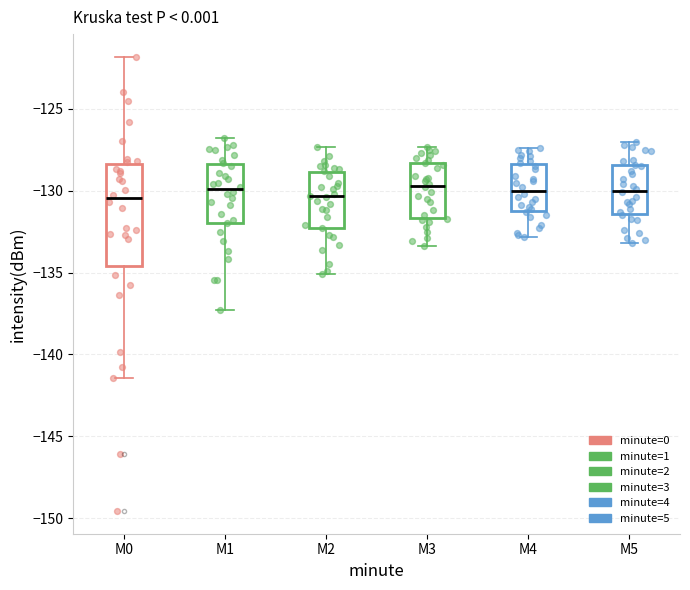

Reading left to right, read every box against the y-axis: the position of its median line, the range the box covers, and the ends of its whiskers. The values are not printed on the chart, so give them approximately, as read against the axis.

M0: median -130.5, box -134.5 to -128.5, whiskers -141.5 to -122.0
M1: median -130.0, box -132.0 to -128.5, whiskers -137.5 to -127.0
M2: median -130.5, box -132.0 to -129.0, whiskers -135.0 to -127.5
M3: median -129.5, box -131.5 to -128.5, whiskers -133.5 to -127.5
M4: median -130.0, box -131.0 to -128.5, whiskers -133.0 to -127.5
M5: median -130.0, box -131.5 to -128.5, whiskers -133.0 to -127.0